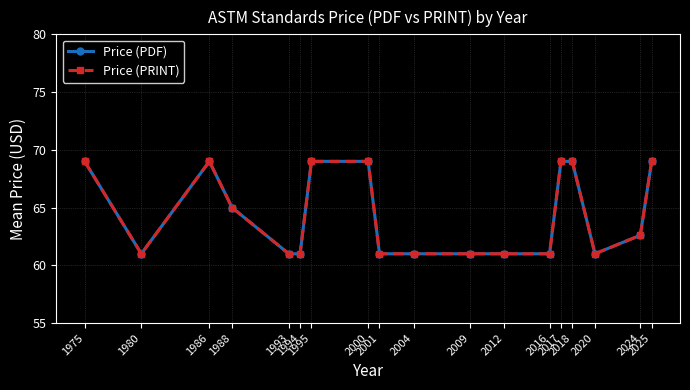

Is this an area chart (filled region under the line)?

No